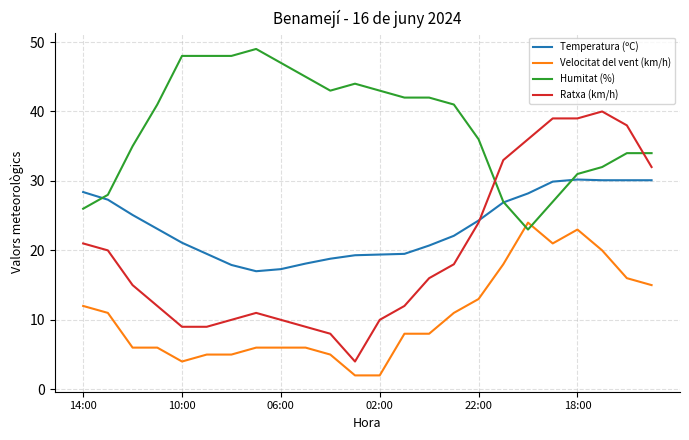

What are all the series names shown in the legend?

Temperatura (ºC), Velocitat del vent (km/h), Humitat (%), Ratxa (km/h)